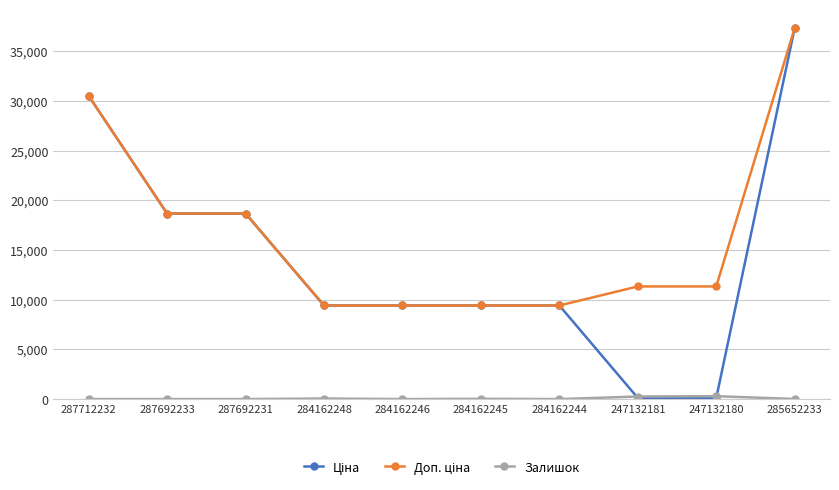

What position from the right is 287692231?

8